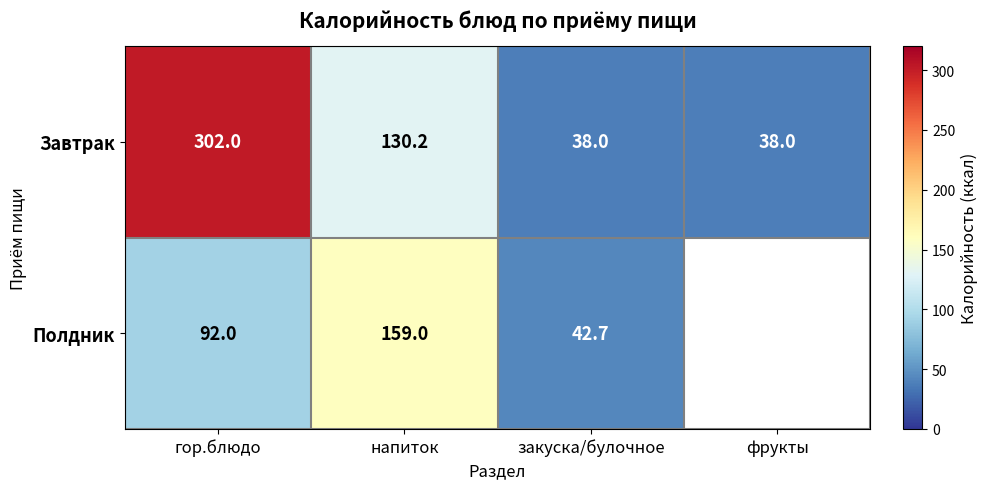

Between фрукты and закуска/булочное, which is larger?

фрукты